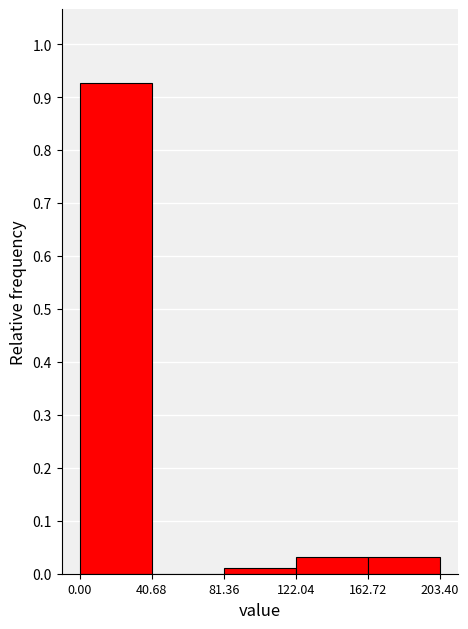

Reading left to right, list every bar in this chart as the range it spans on the x-axis followed by its height. The values are not printed on the chart, so give them approximately, as read against the axis.

0.00 to 40.68: 0.93
40.68 to 81.36: 0
81.36 to 122.04: 0.01
122.04 to 162.72: 0.03
162.72 to 203.40: 0.03